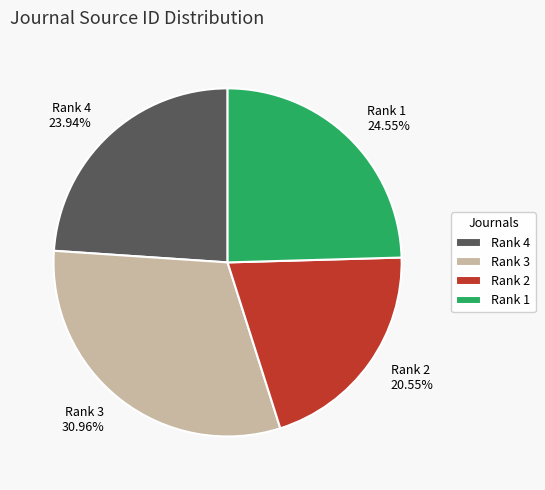

Between Rank 4 and Rank 3, which is larger?

Rank 3